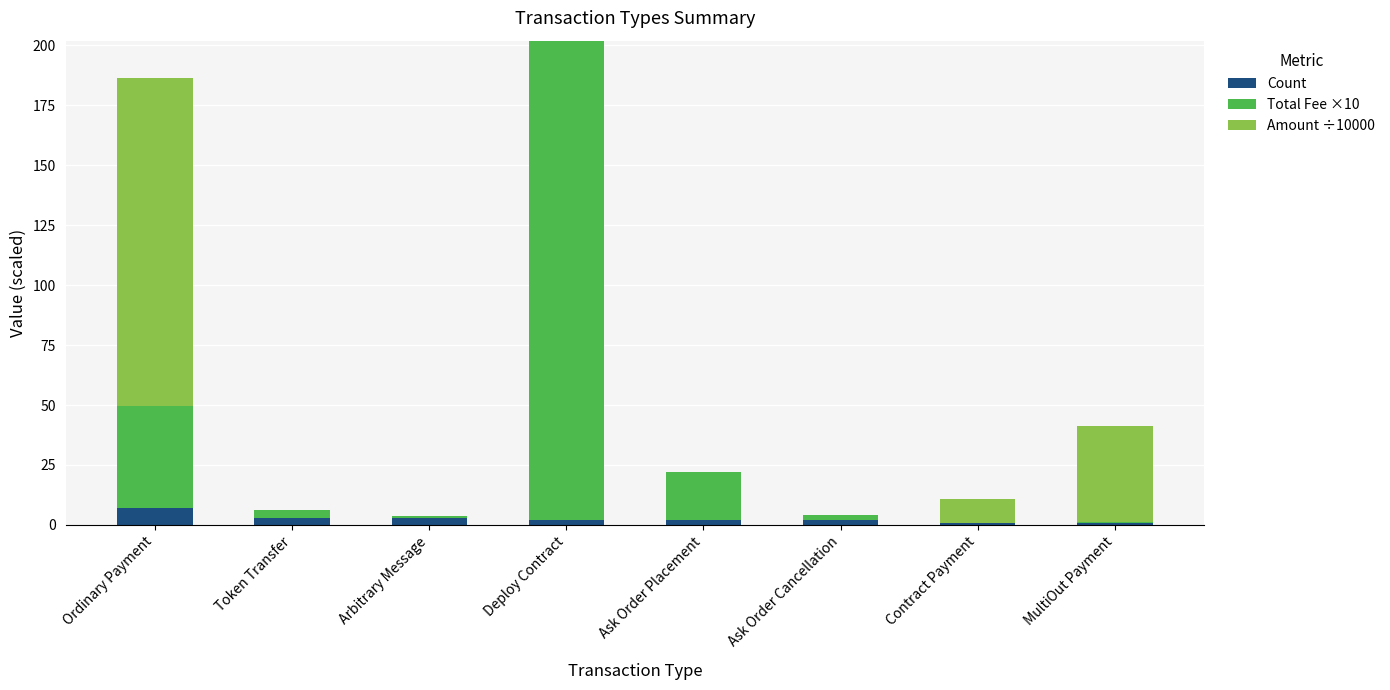

What is the maximum value for Count?

7.0